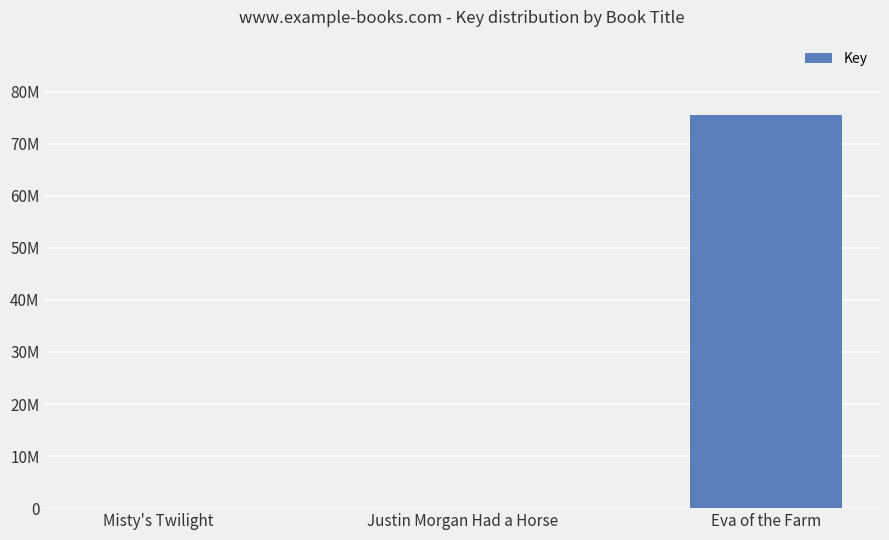

Are the bars horizontal?

No